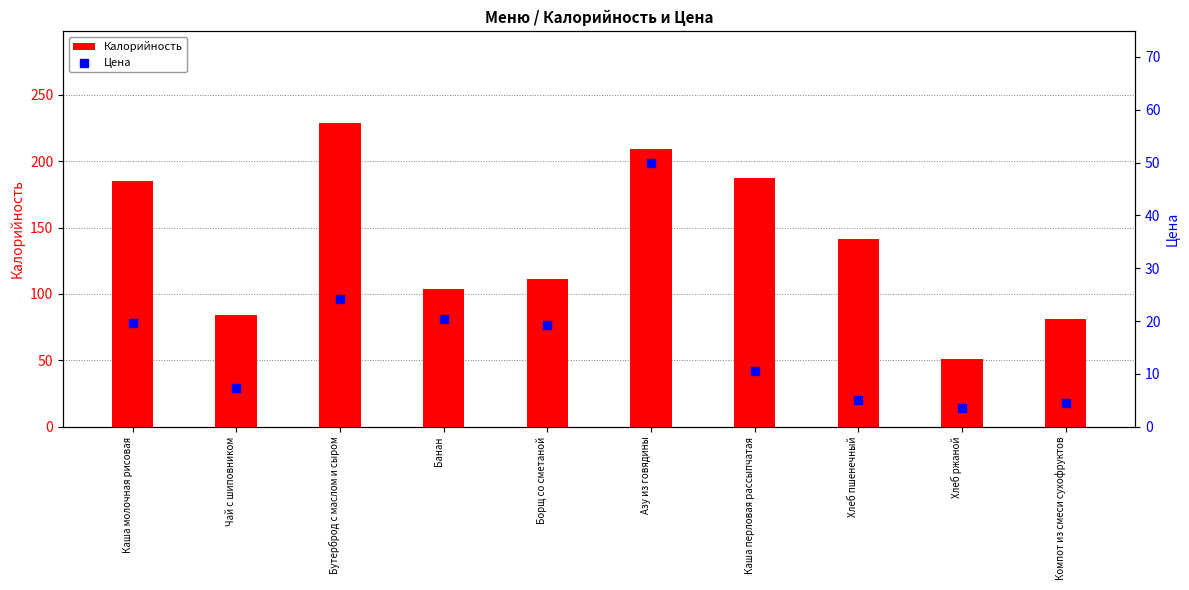

Which series contains the highest Y value?

Калорийность